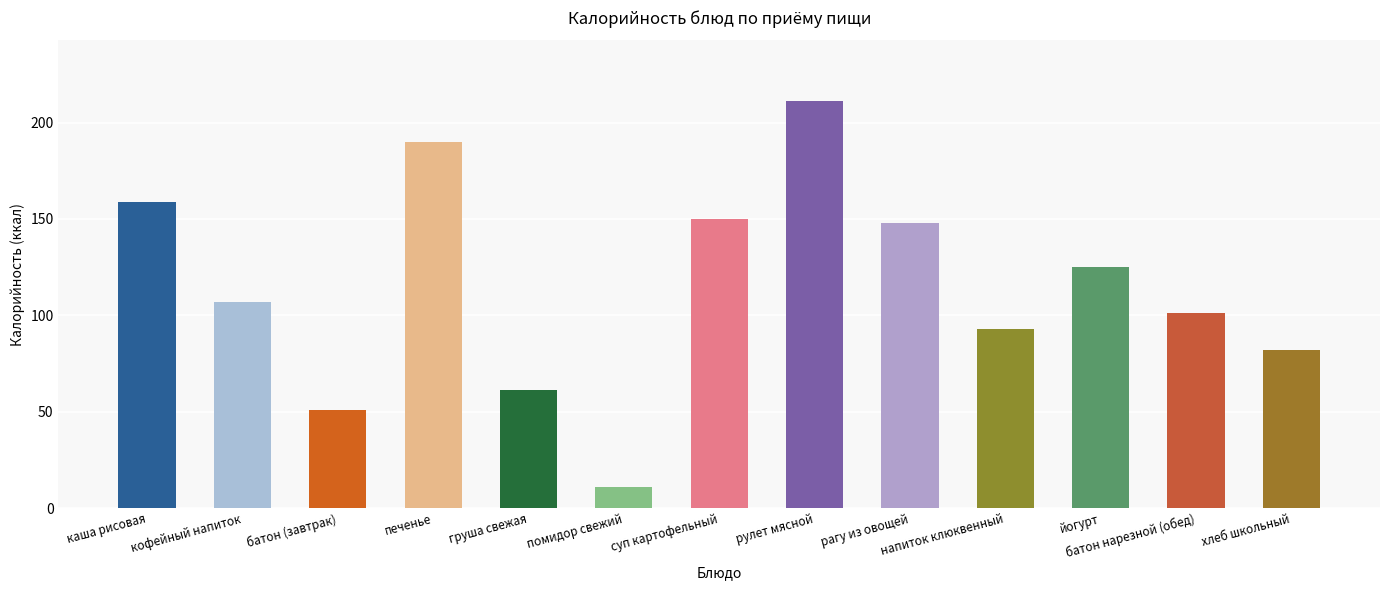

What is the sum of the values at хлеб школьный and рулет мясной?

293